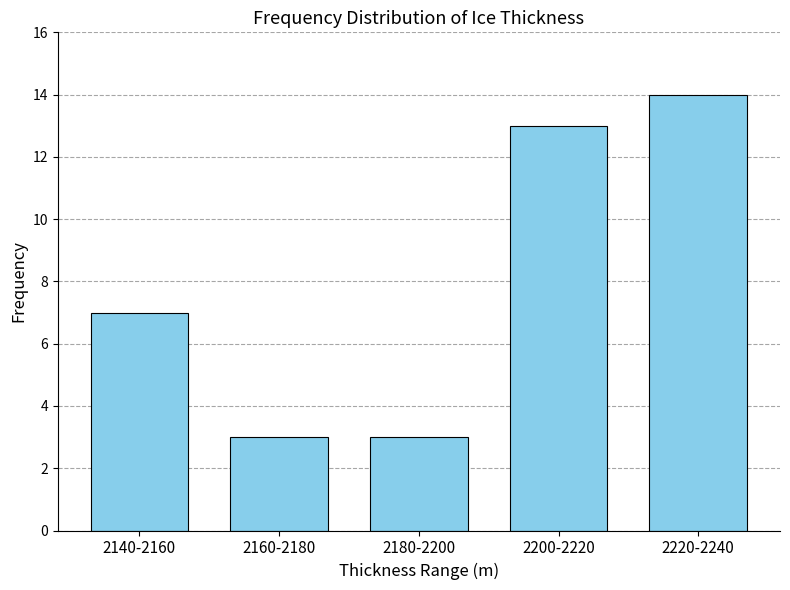

Reading left to right, transcribe all the data shown in this chart.

7	3	3	13	14